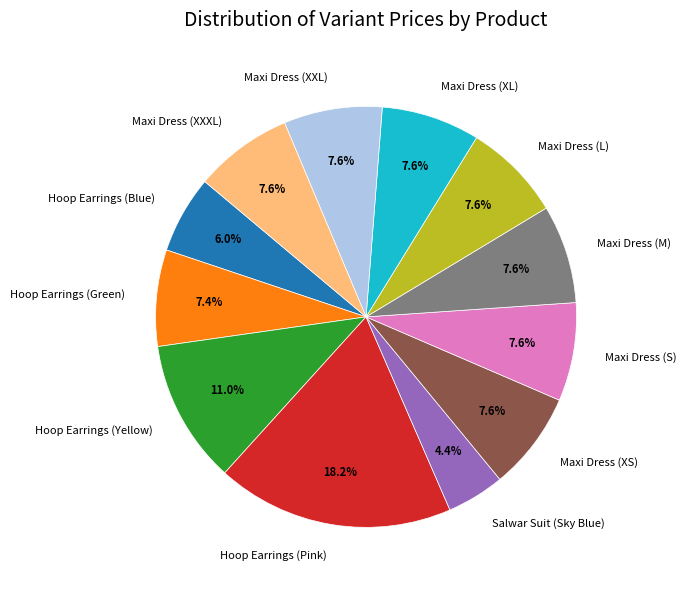

Between Hoop Earrings (Blue) and Maxi Dress (M), which is larger?

Maxi Dress (M)